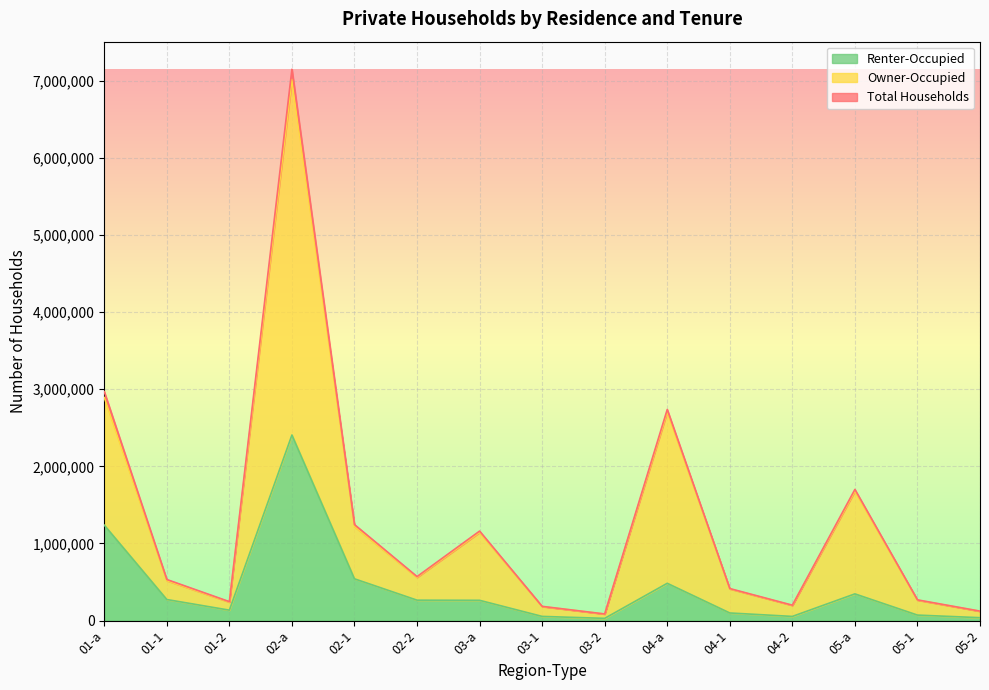

At which label does Renter-Occupied first exceed 262837?

01-a